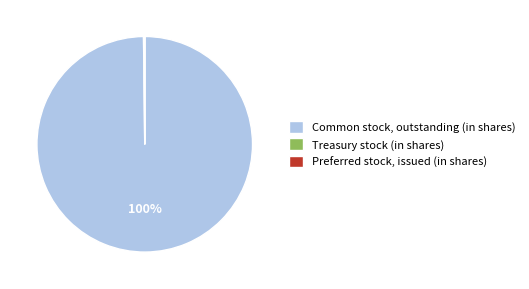

What percentage is the Common stock, outstanding (in shares) slice, to the nearest percent?

100%